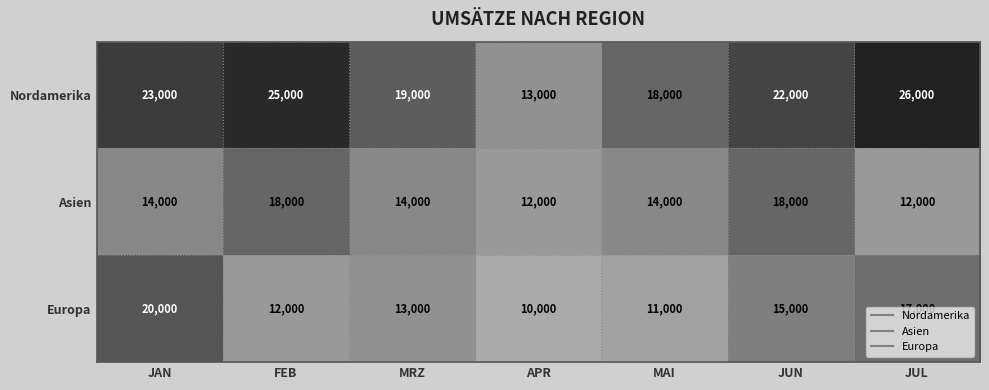

What is the sum of the Europa values at MRZ and APR?

23000